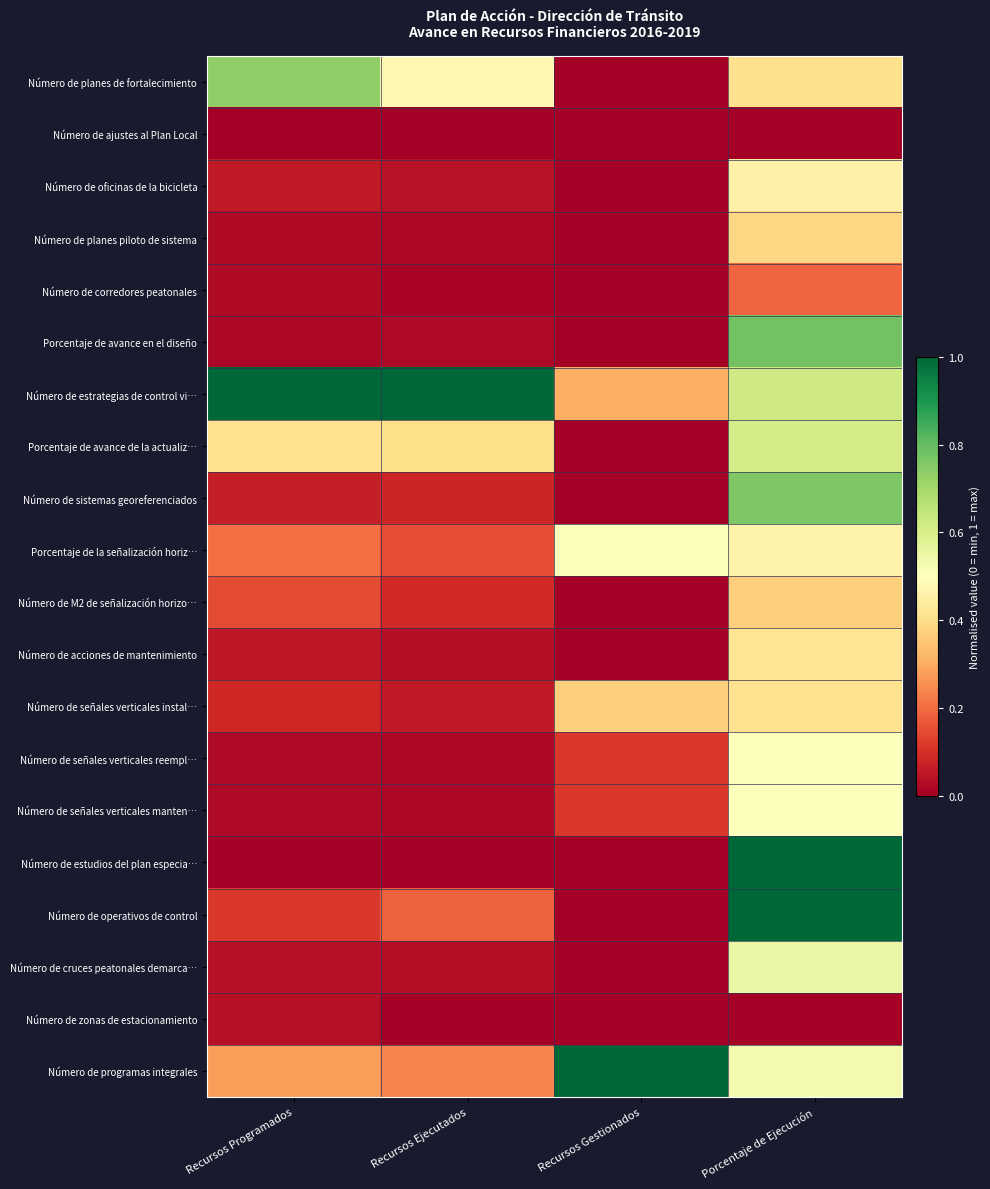

Reading right to left, extract all data points from this chart.

Número de planes de fortalecimiento: Porcentaje de Ejecución=0.4	Recursos Gestionados=0.0	Recursos Ejecutados=0.5	Recursos Programados=0.7
Número de ajustes al Plan Local: Porcentaje de Ejecución=0.0	Recursos Gestionados=0.0	Recursos Ejecutados=0.0	Recursos Programados=0.0
Número de oficinas de la bicicleta: Porcentaje de Ejecución=0.5	Recursos Gestionados=0.0	Recursos Ejecutados=0.0	Recursos Programados=0.1
Número de planes piloto de sistema: Porcentaje de Ejecución=0.4	Recursos Gestionados=0.0	Recursos Ejecutados=0.0	Recursos Programados=0.0
Número de corredores peatonales: Porcentaje de Ejecución=0.2	Recursos Gestionados=0.0	Recursos Ejecutados=0.0	Recursos Programados=0.0
Porcentaje de avance en el diseño: Porcentaje de Ejecución=0.8	Recursos Gestionados=0.0	Recursos Ejecutados=0.0	Recursos Programados=0.0
Número de estrategias de control vi…: Porcentaje de Ejecución=0.6	Recursos Gestionados=0.3	Recursos Ejecutados=1.0	Recursos Programados=1.0
Porcentaje de avance de la actualiz…: Porcentaje de Ejecución=0.6	Recursos Gestionados=0.0	Recursos Ejecutados=0.4	Recursos Programados=0.4
Número de sistemas georeferenciados: Porcentaje de Ejecución=0.8	Recursos Gestionados=0.0	Recursos Ejecutados=0.1	Recursos Programados=0.1
Porcentaje de la señalización horiz…: Porcentaje de Ejecución=0.5	Recursos Gestionados=0.5	Recursos Ejecutados=0.1	Recursos Programados=0.2
Número de M2 de señalización horizo…: Porcentaje de Ejecución=0.4	Recursos Gestionados=0.0	Recursos Ejecutados=0.1	Recursos Programados=0.1
Número de acciones de mantenimiento: Porcentaje de Ejecución=0.4	Recursos Gestionados=0.0	Recursos Ejecutados=0.0	Recursos Programados=0.1
Número de señales verticales instal…: Porcentaje de Ejecución=0.4	Recursos Gestionados=0.4	Recursos Ejecutados=0.1	Recursos Programados=0.1
Número de señales verticales reempl…: Porcentaje de Ejecución=0.5	Recursos Gestionados=0.1	Recursos Ejecutados=0.0	Recursos Programados=0.0
Número de señales verticales manten…: Porcentaje de Ejecución=0.5	Recursos Gestionados=0.1	Recursos Ejecutados=0.0	Recursos Programados=0.0
Número de estudios del plan especia…: Porcentaje de Ejecución=1.0	Recursos Gestionados=0.0	Recursos Ejecutados=0.0	Recursos Programados=0.0
Número de operativos de control: Porcentaje de Ejecución=1.0	Recursos Gestionados=0.0	Recursos Ejecutados=0.2	Recursos Programados=0.1
Número de cruces peatonales demarca…: Porcentaje de Ejecución=0.6	Recursos Gestionados=0.0	Recursos Ejecutados=0.0	Recursos Programados=0.0
Número de zonas de estacionamiento: Porcentaje de Ejecución=0.0	Recursos Gestionados=0.0	Recursos Ejecutados=0.0	Recursos Programados=0.0
Número de programas integrales: Porcentaje de Ejecución=0.5	Recursos Gestionados=1.0	Recursos Ejecutados=0.2	Recursos Programados=0.3